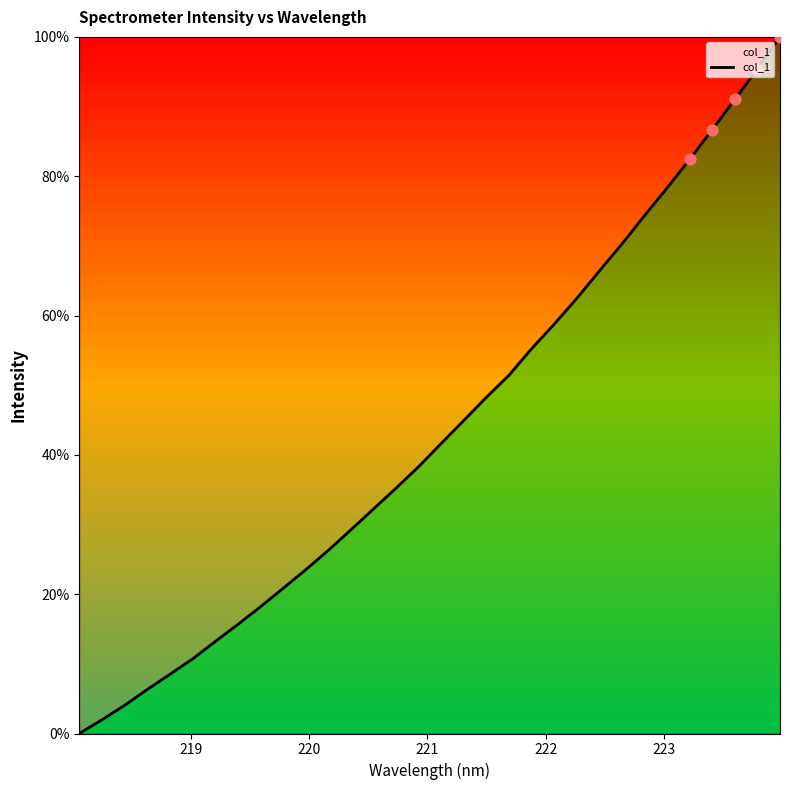

What is the difference between the maximum and minimum values?

100.0